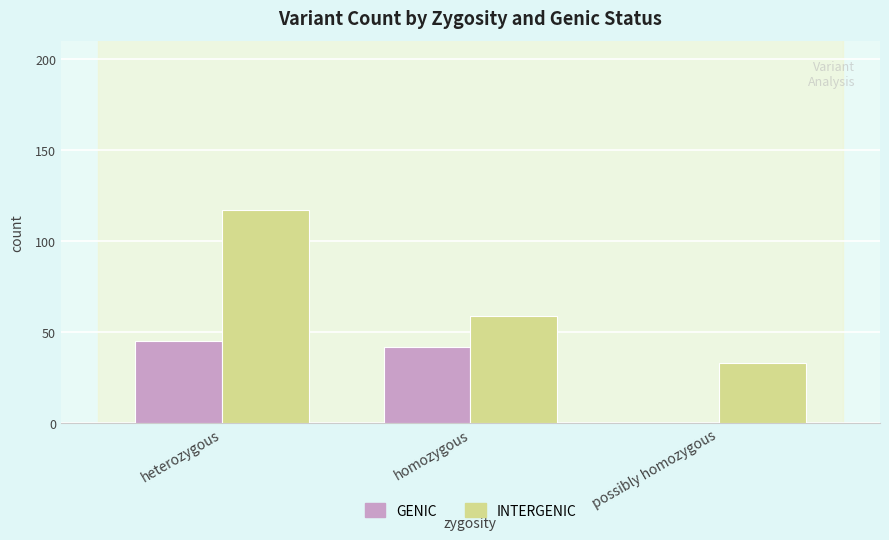

How many positive values does the GENIC series have?

2